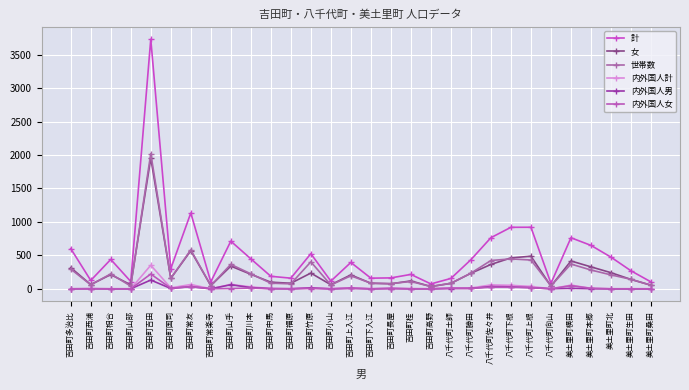

What is the approximate value of 内外国人計 at 吉田町常友, to the nearest 50?

50